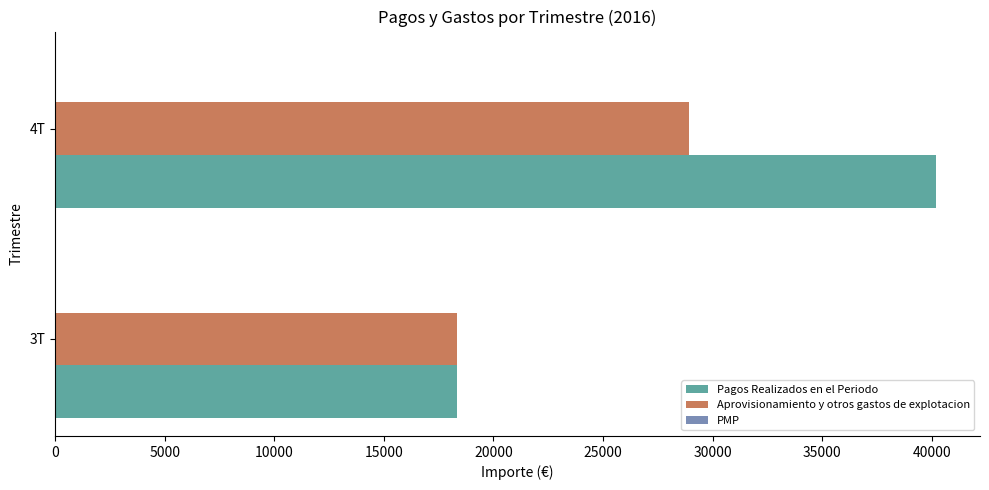

The value of Aprovisionamiento y otros gastos de explotacion at 3T is 18336.3. True or false?

True